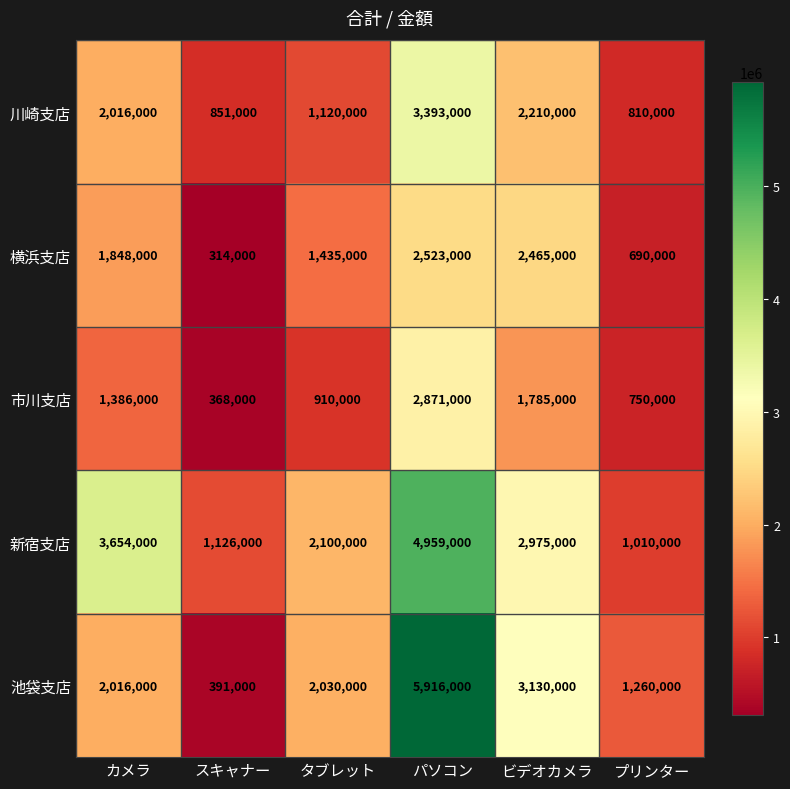

At which category is the sum across all series the highest?

パソコン